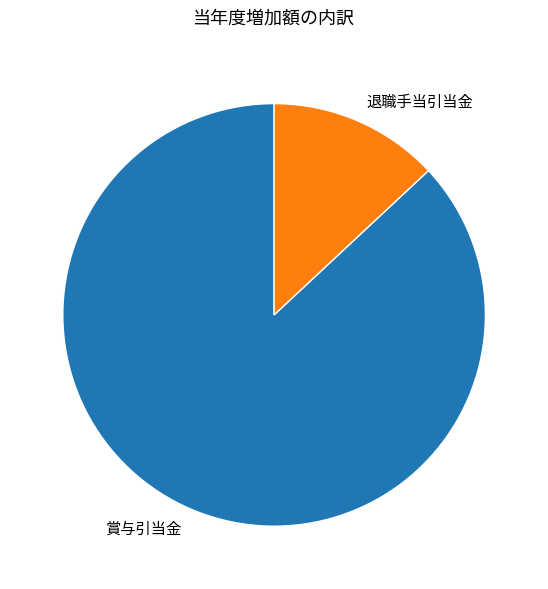

What is the majority slice?

賞与引当金